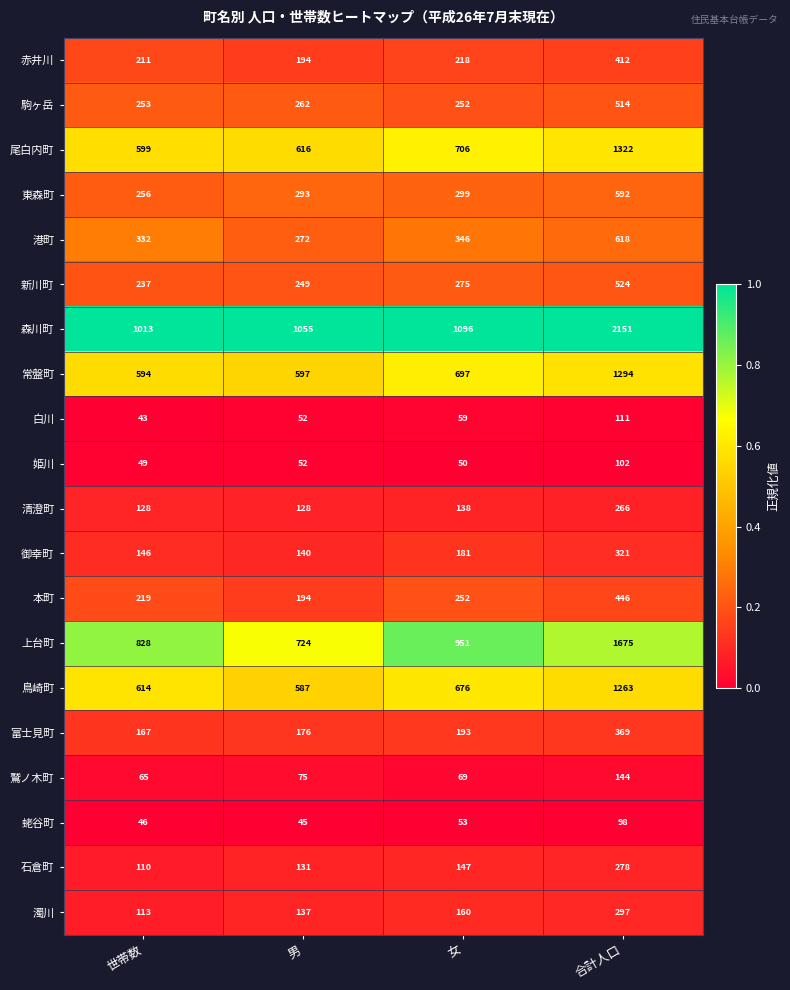

What value does the 常盤町 series have at 女?

697